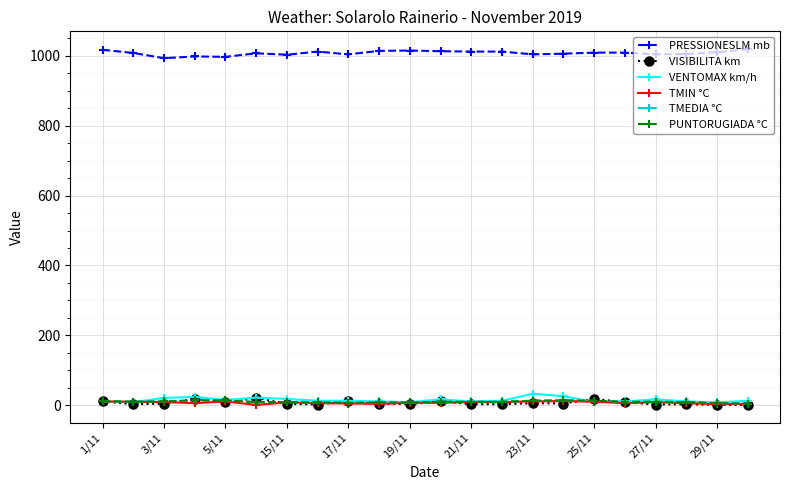

How many interior local peaks does the PRESSIONESLM mb series have?

4